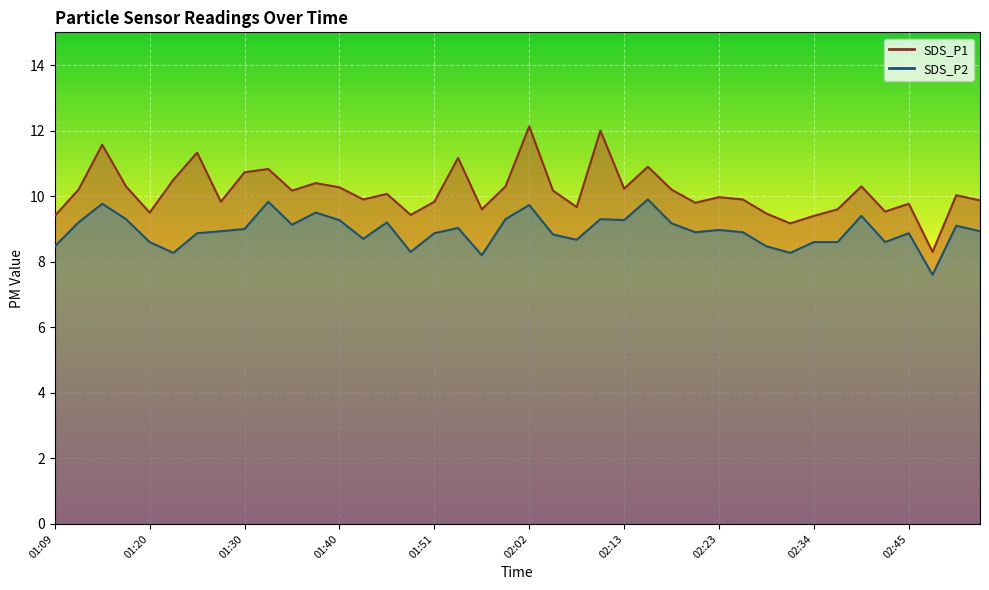

What is the difference between the maximum and minimum values in the SDS_P2 series?

2.3